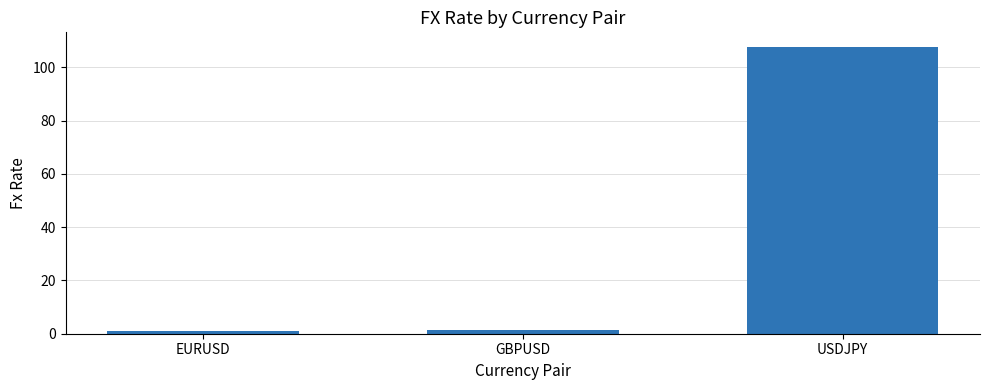

What is the difference between the values at EURUSD and GBPUSD?

0.1